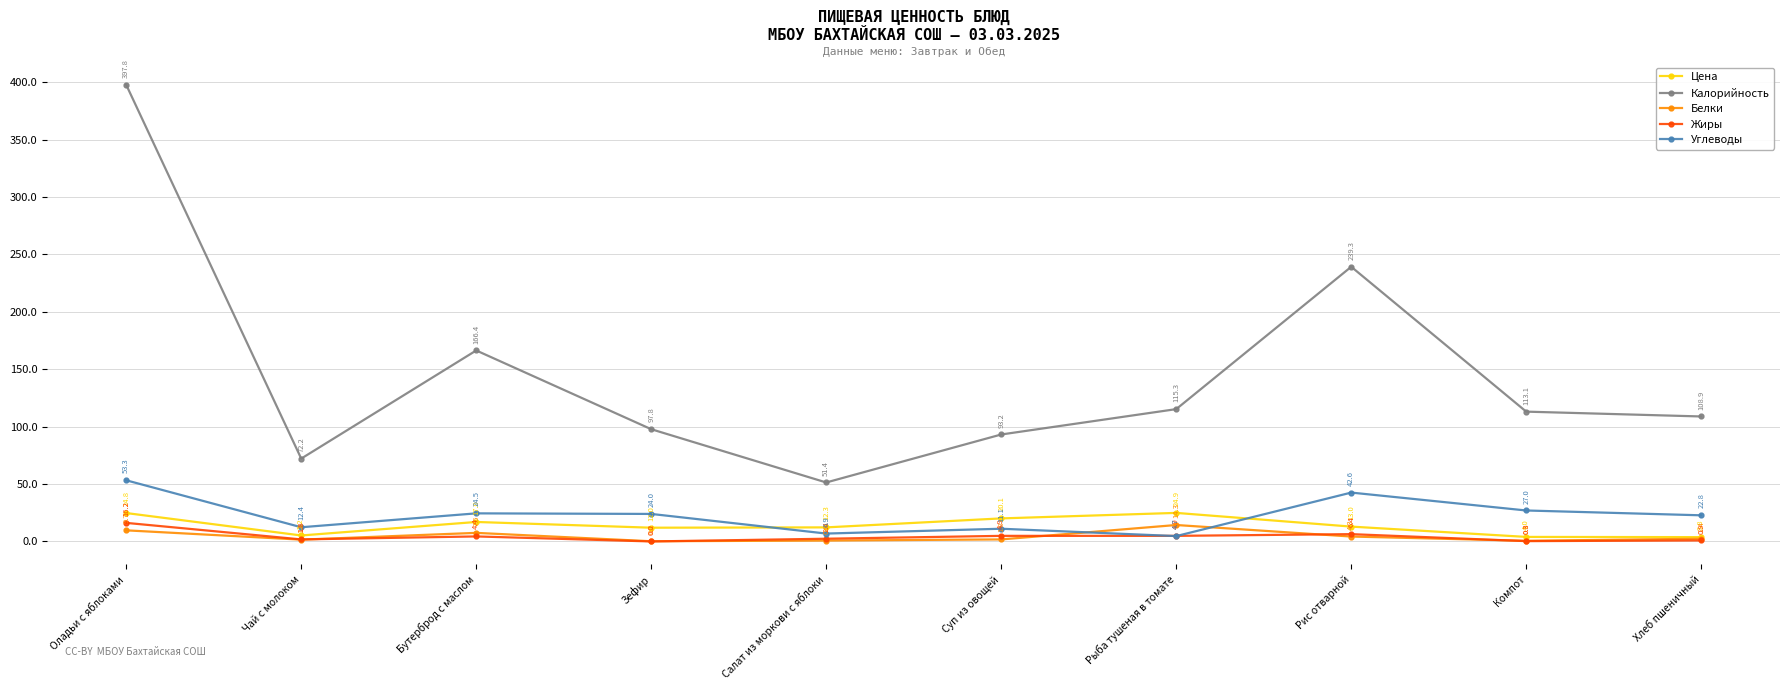

True or false: Цена has a value of 3.8 at Хлеб пшеничный.

True